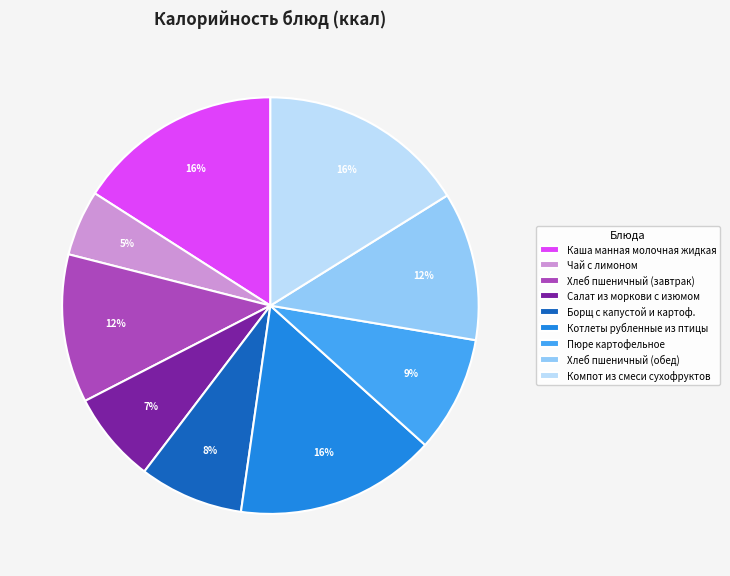

To the nearest percent, what percentage of the pie is Пюре картофельное?

9%